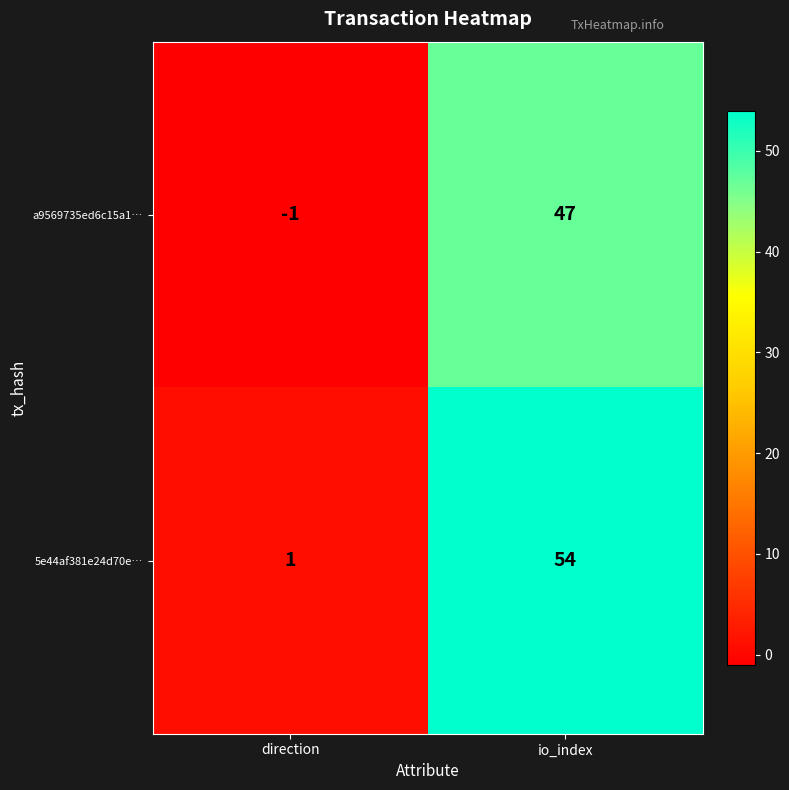

Which series changed the most between direction and io_index?

5e44af381e24d70e…